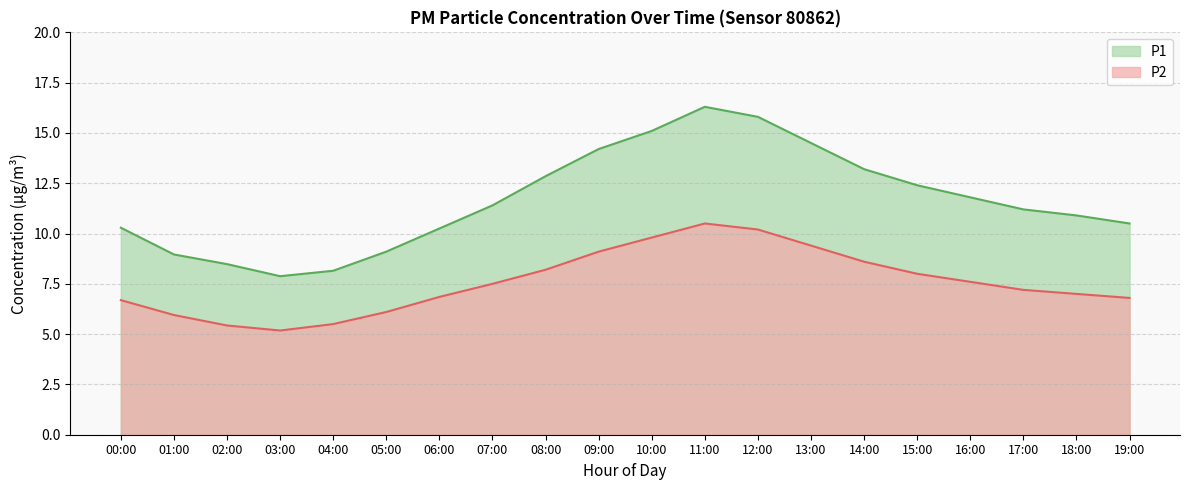

What are all the series names shown in the legend?

P1, P2